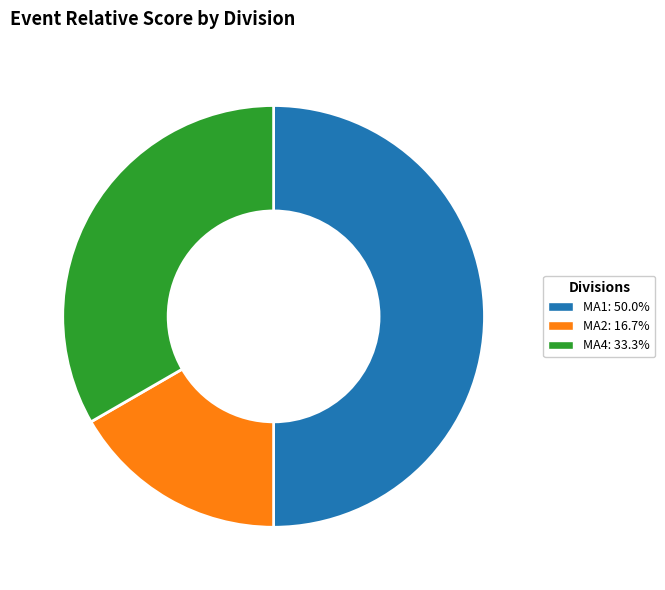

Does MA2 represent more than half of the total?

No